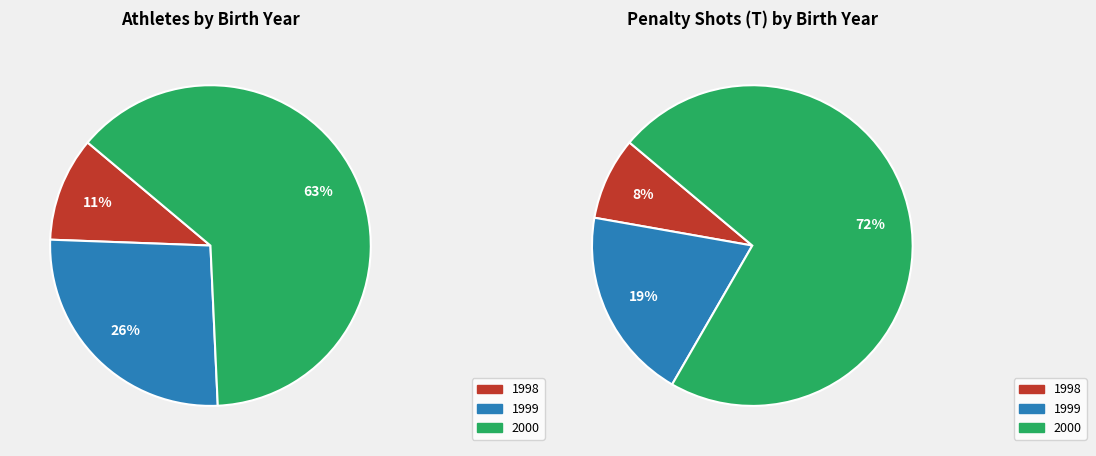

Is 2000 the majority of the pie?

Yes